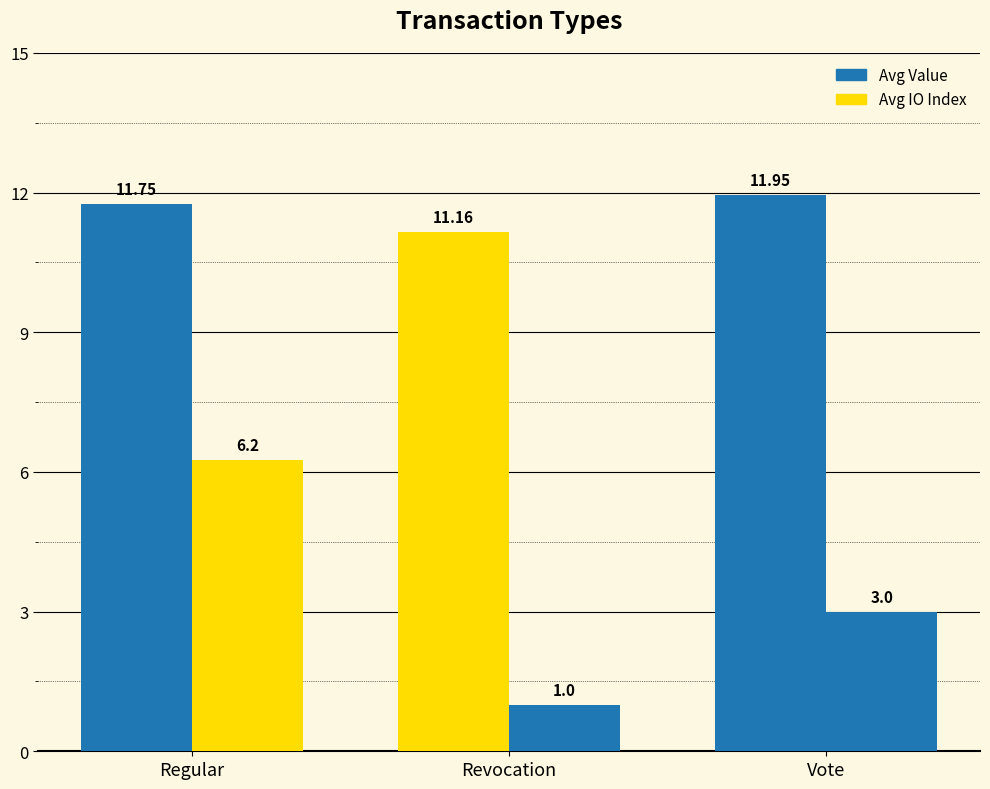

Are the bars horizontal?

No